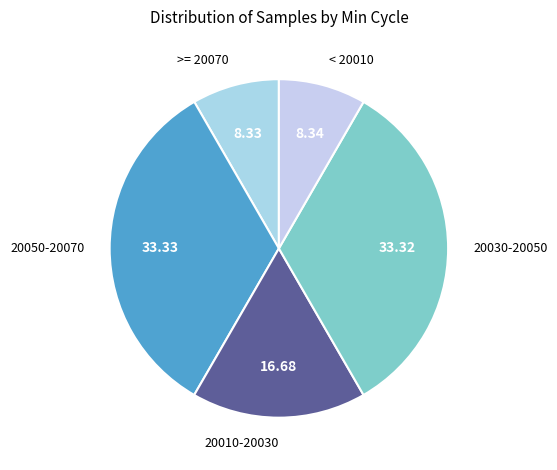

How many slices are in this pie chart?

5